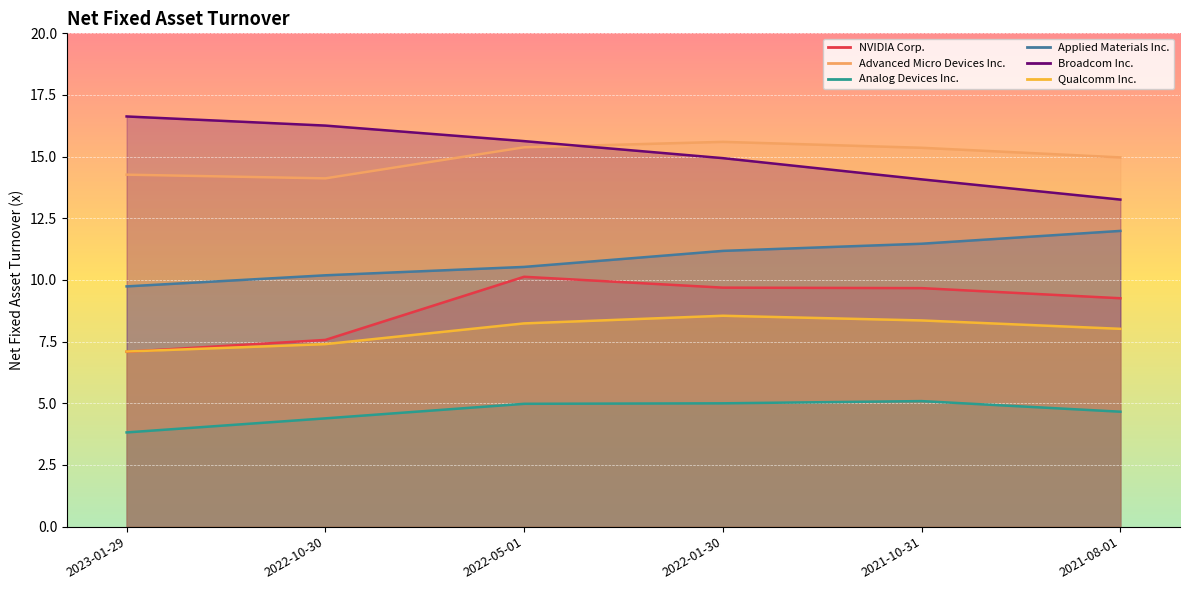

At which category is the sum across all series the highest?

2022-01-30